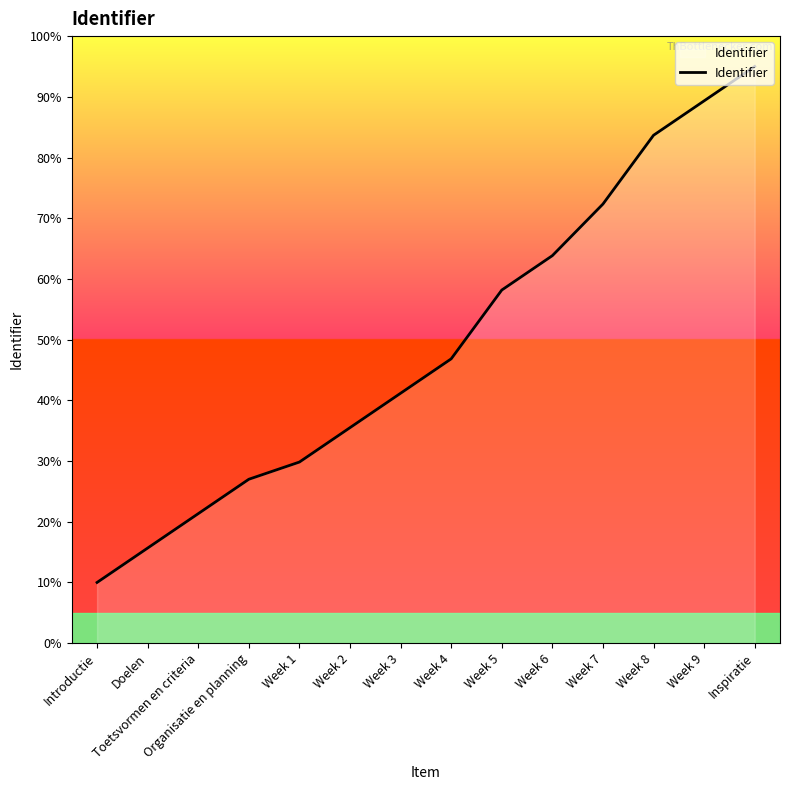

Read the value at Week 2.

35.5